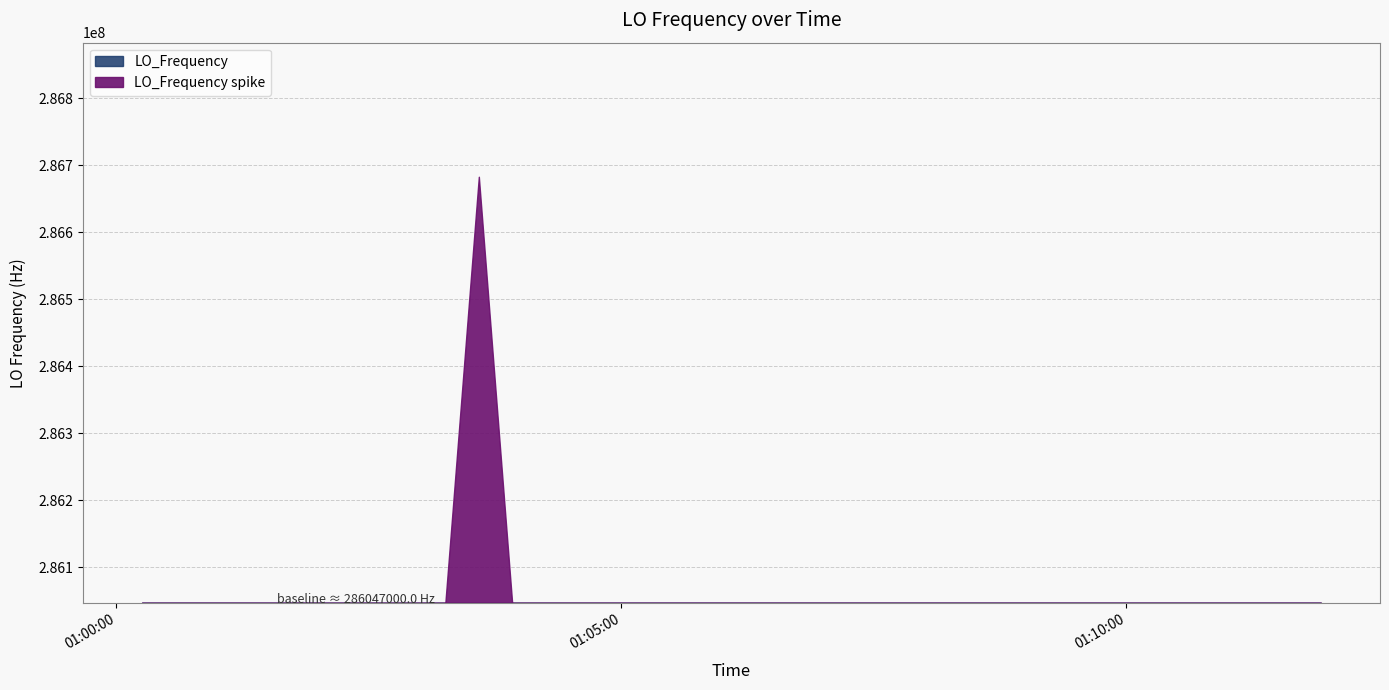

How many data points are above 286047000?

30